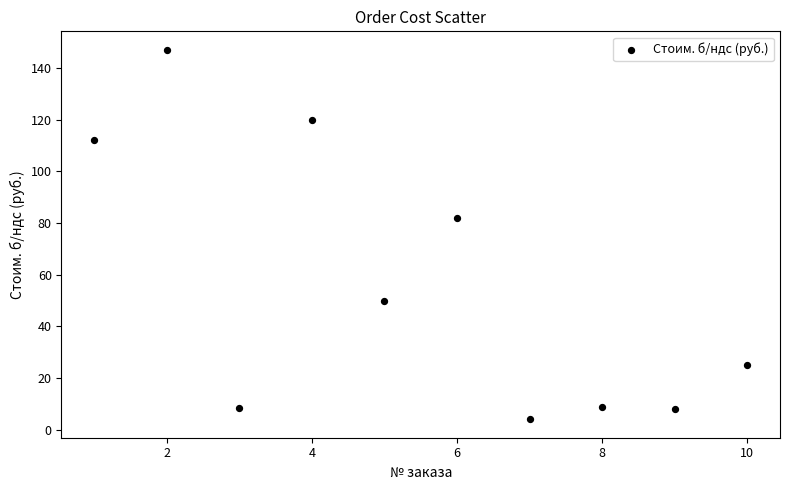

What Y value in the scatter plot is closest to 75?

82.0